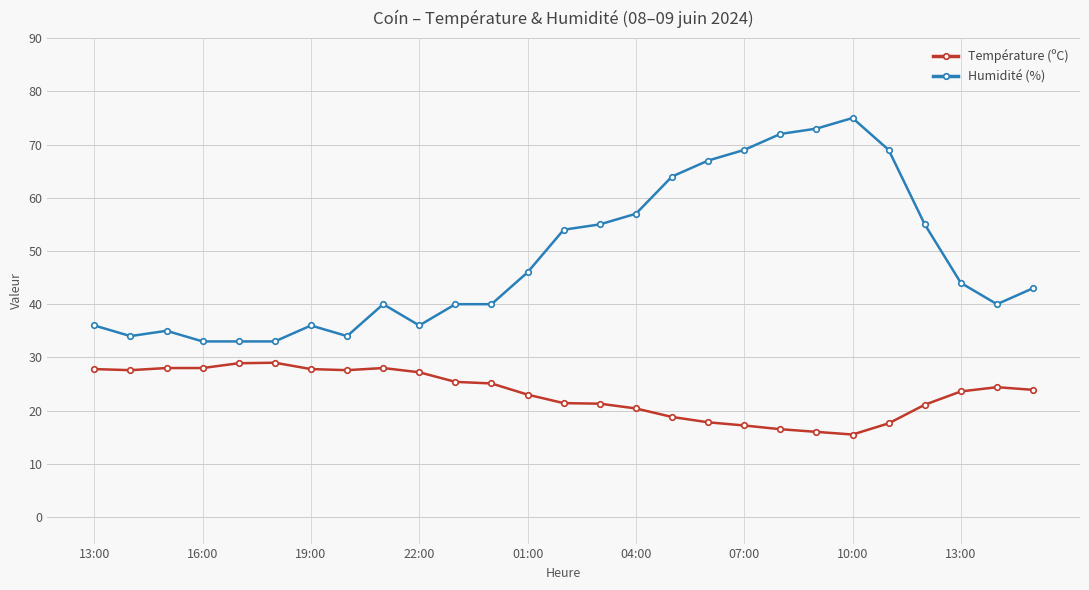

Rank the series by their average value, from lowest to highest.

Température (ºC), Humidité (%)